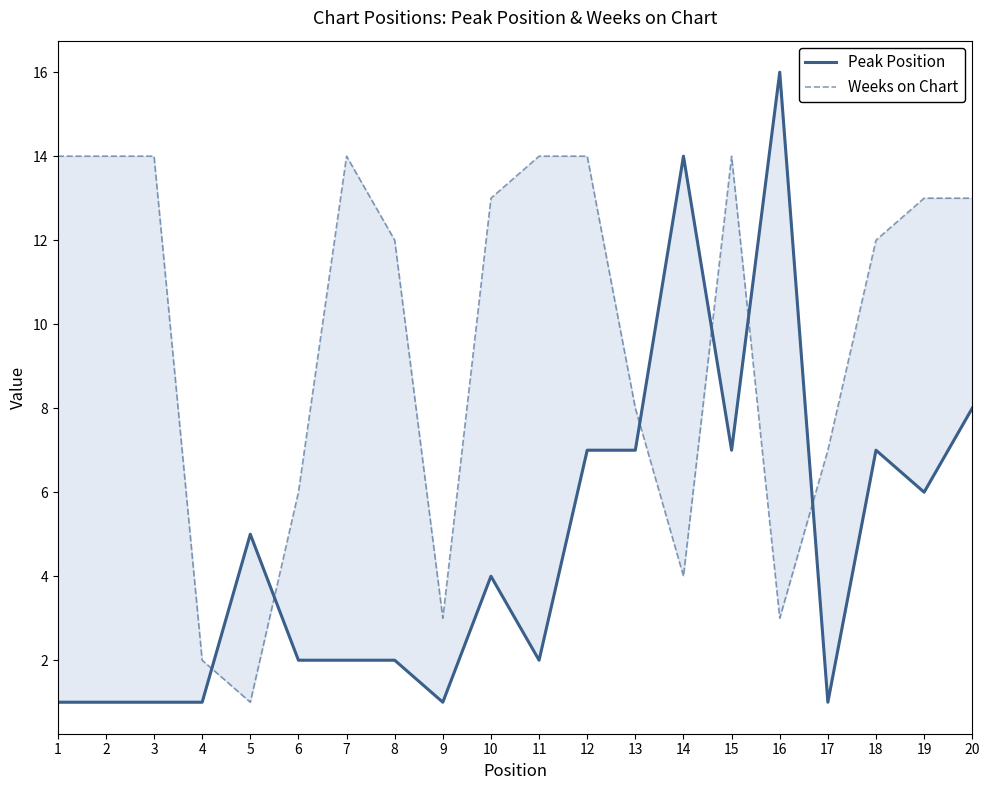

Reading left to right, transcribe all the data shown in this chart.

Peak Position: 1	1	1	1	5	2	2	2	1	4	2	7	7	14	7	16	1	7	6	8
Weeks on Chart: 14	14	14	2	1	6	14	12	3	13	14	14	8	4	14	3	7	12	13	13